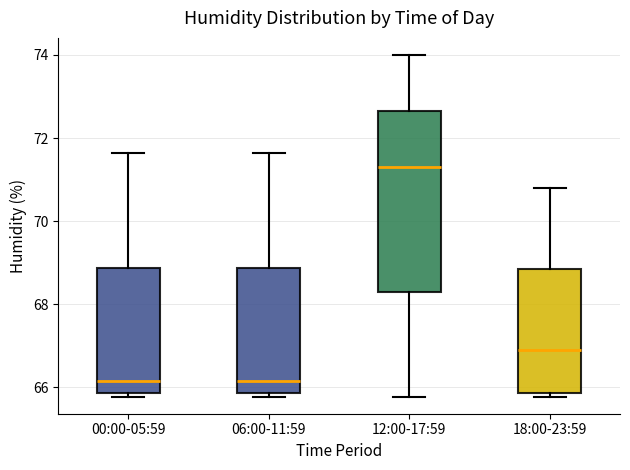

Comparing the boxes themselves (not the whiskers), which one is the tallest?

12:00-17:59